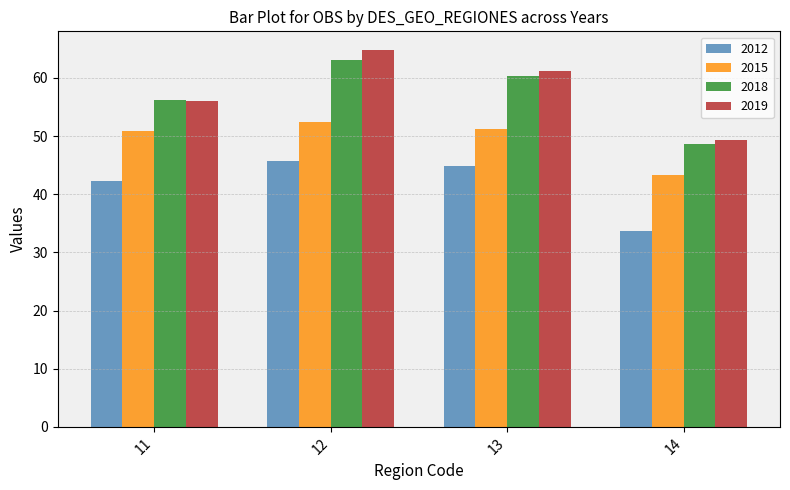

What are all the series names shown in the legend?

2012, 2015, 2018, 2019